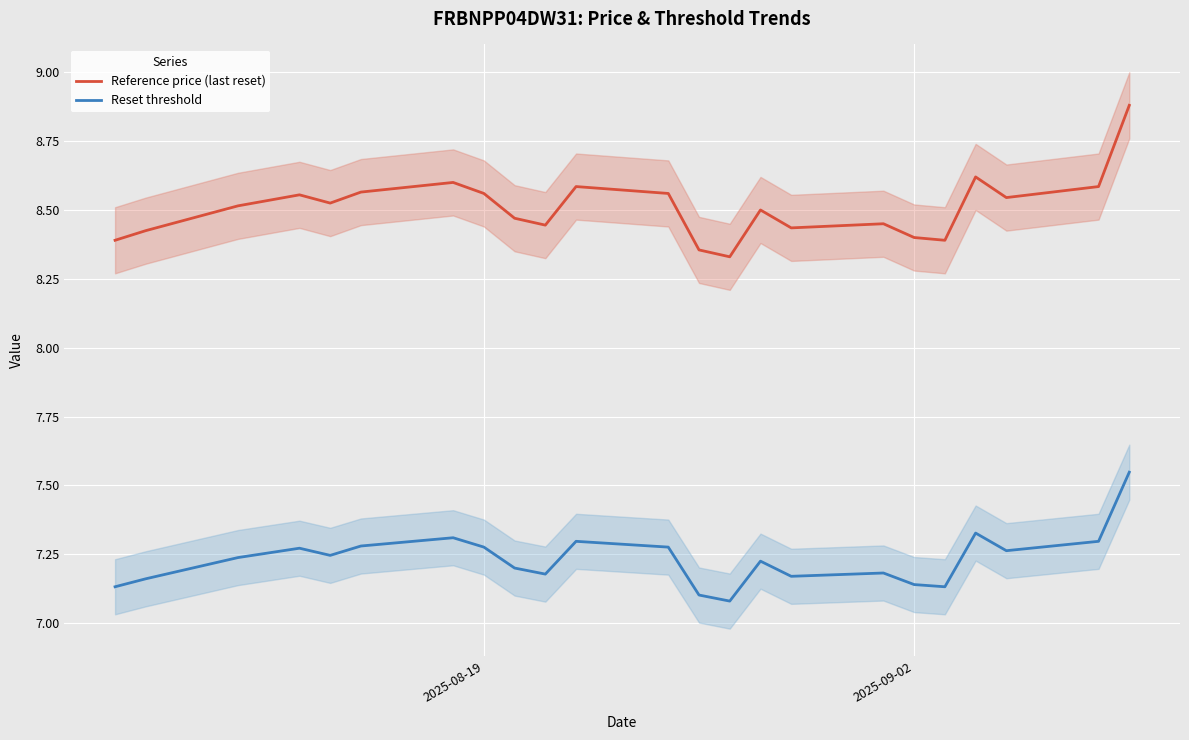

How many interior local peaks does the Reset threshold series have?

6